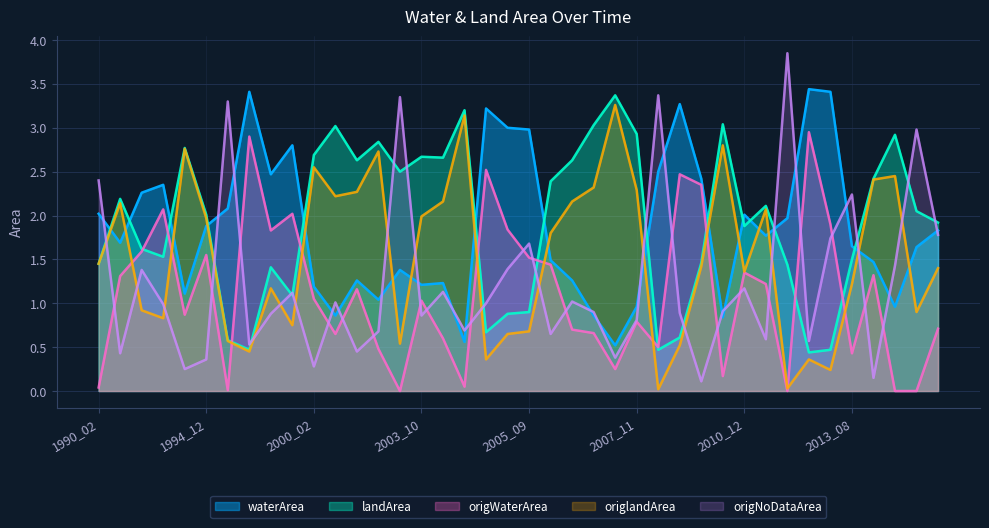

How many lines are shown in the chart?

5